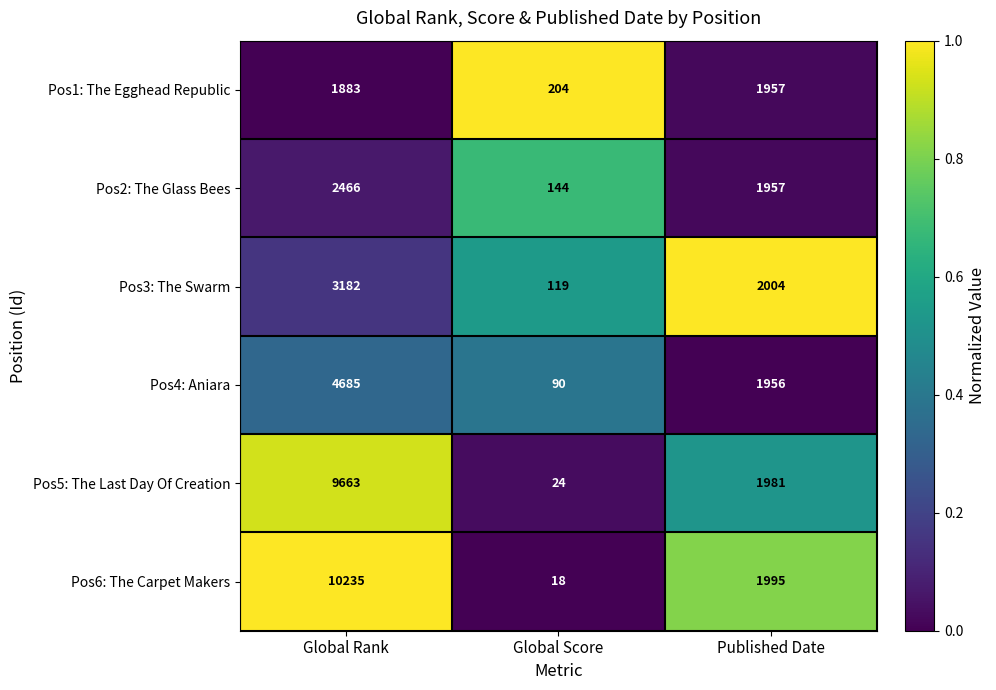

Count the number of data series in this chart.

6